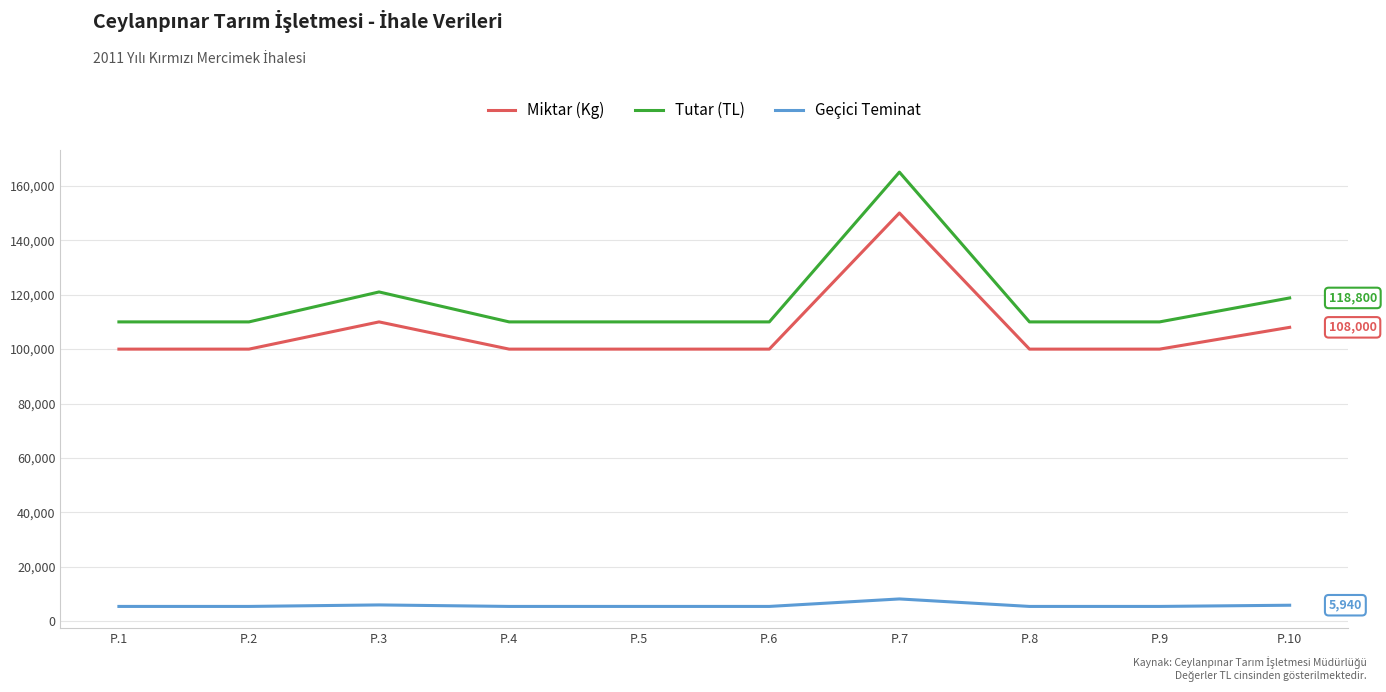

Is it true that Miktar (Kg) equals 167758 at P.8?

False